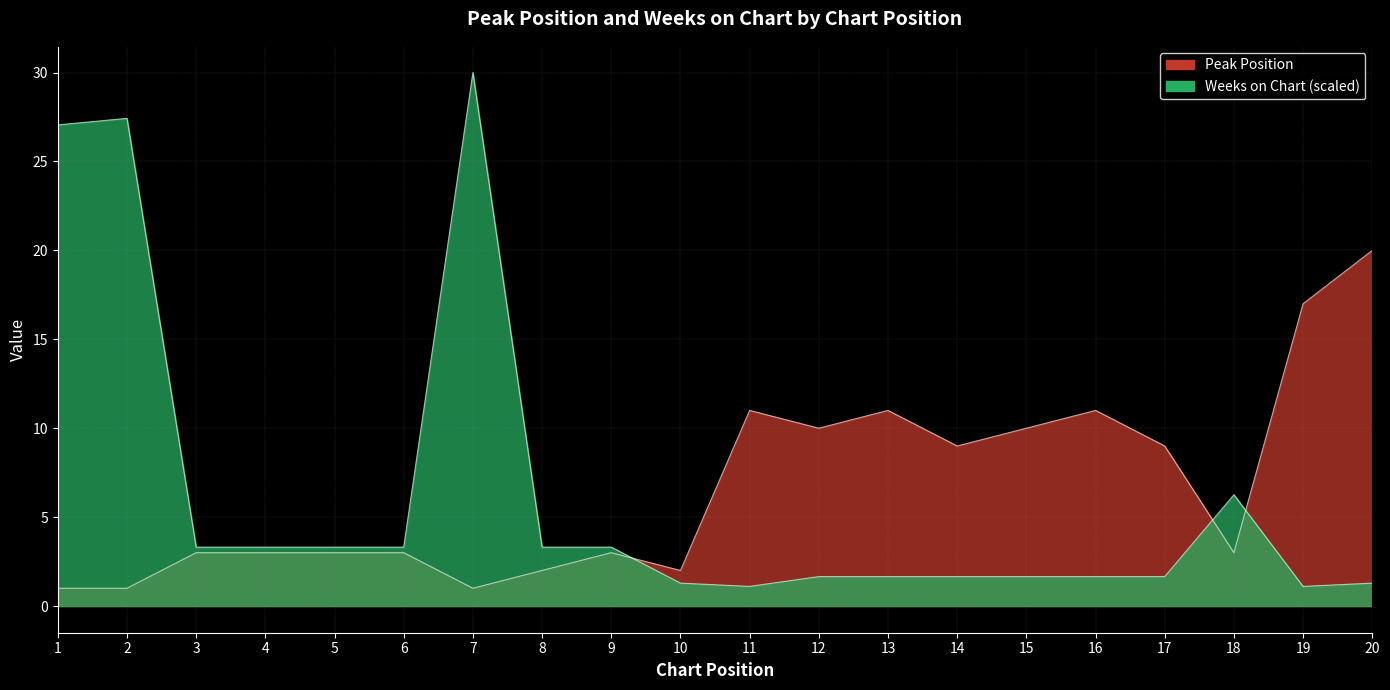

What are all the series names shown in the legend?

Peak Position, Weeks on Chart